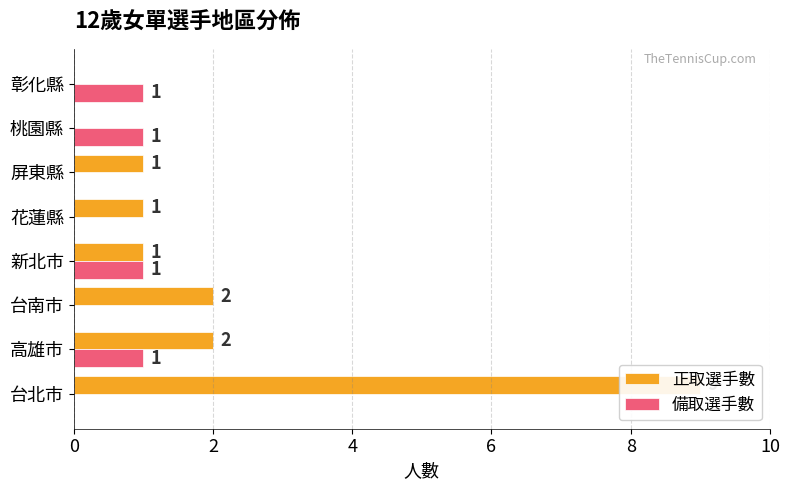

Which series has the widest spread of values?

正取選手數